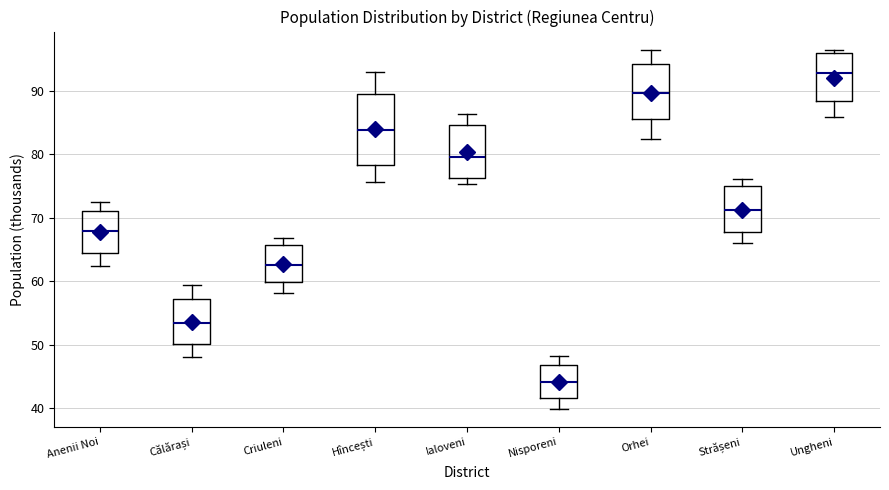

Where is the lower edge of the box for Orhei on the y-axis? The values are not printed on the chart, so give them approximately, as read against the axis.

85